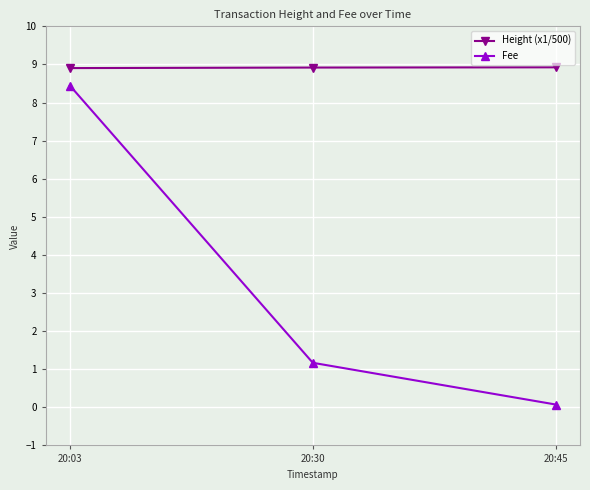

Reading left to right, what are all the values shown in this chart?

Height (x1/500): 20:03=8.9	20:30=8.9	20:45=8.9
Fee: 20:03=8.4	20:30=1.2	20:45=0.1